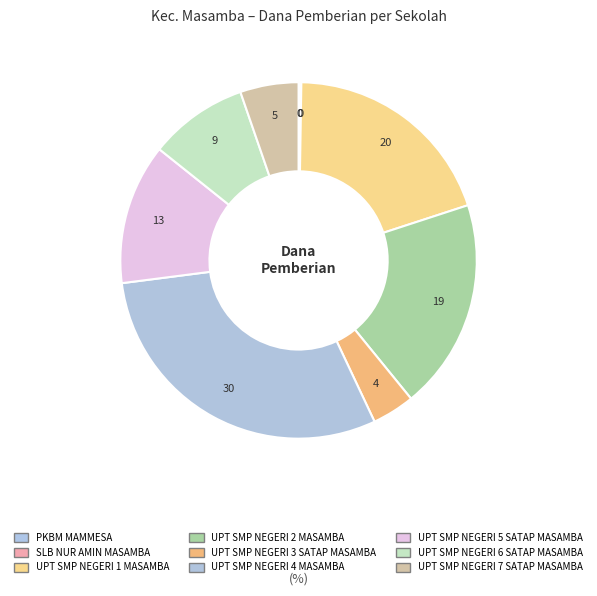

The UPT SMP NEGERI 2 MASAMBA slice represents 19% of the pie. True or false?

True